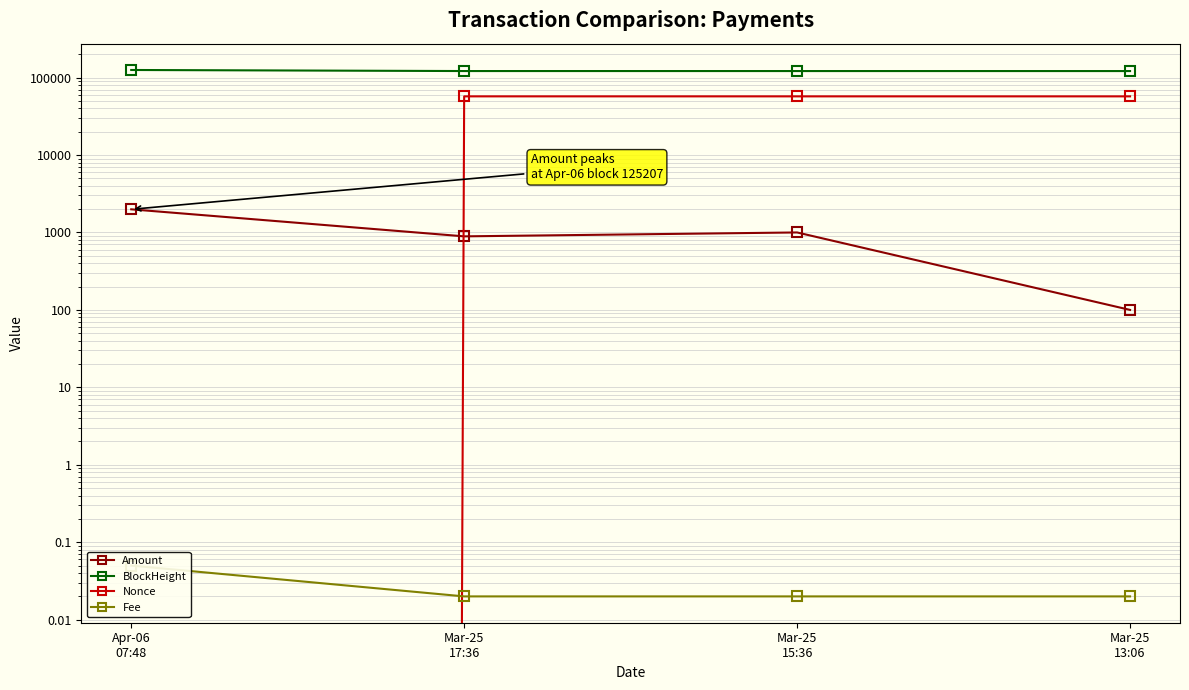

Which series has the largest total across all categories?

BlockHeight